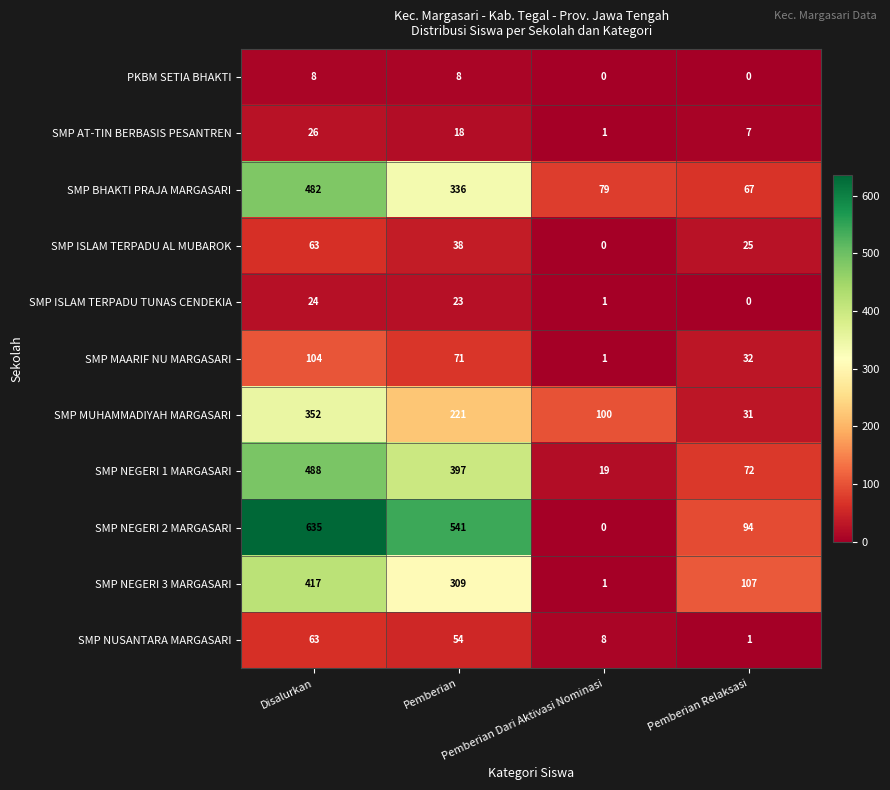

How many SMP NEGERI 1 MARGASARI values are between 72 and 488?

3